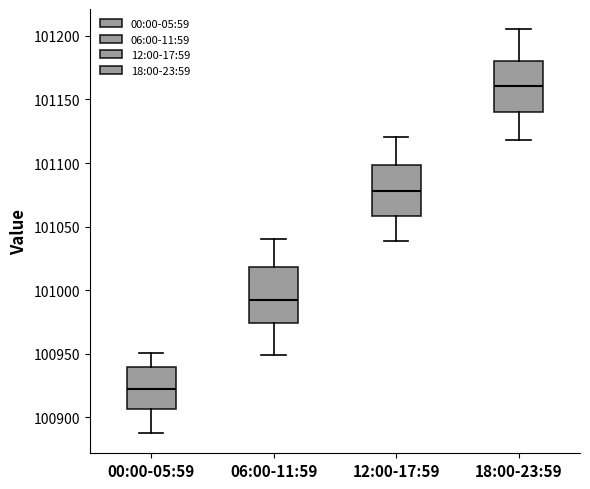

Reading left to right, transcribe this box plot: for each box, give where its median line is, the range the box spans, and where its two whiskers end, as read against the y-axis. The values are not printed on the chart, so give them approximately, as read against the axis.

00:00-05:59: median 100920, box 100905 to 100940, whiskers 100890 to 100950
06:00-11:59: median 100990, box 100975 to 101020, whiskers 100950 to 101040
12:00-17:59: median 101080, box 101060 to 101100, whiskers 101040 to 101120
18:00-23:59: median 101160, box 101140 to 101180, whiskers 101120 to 101205